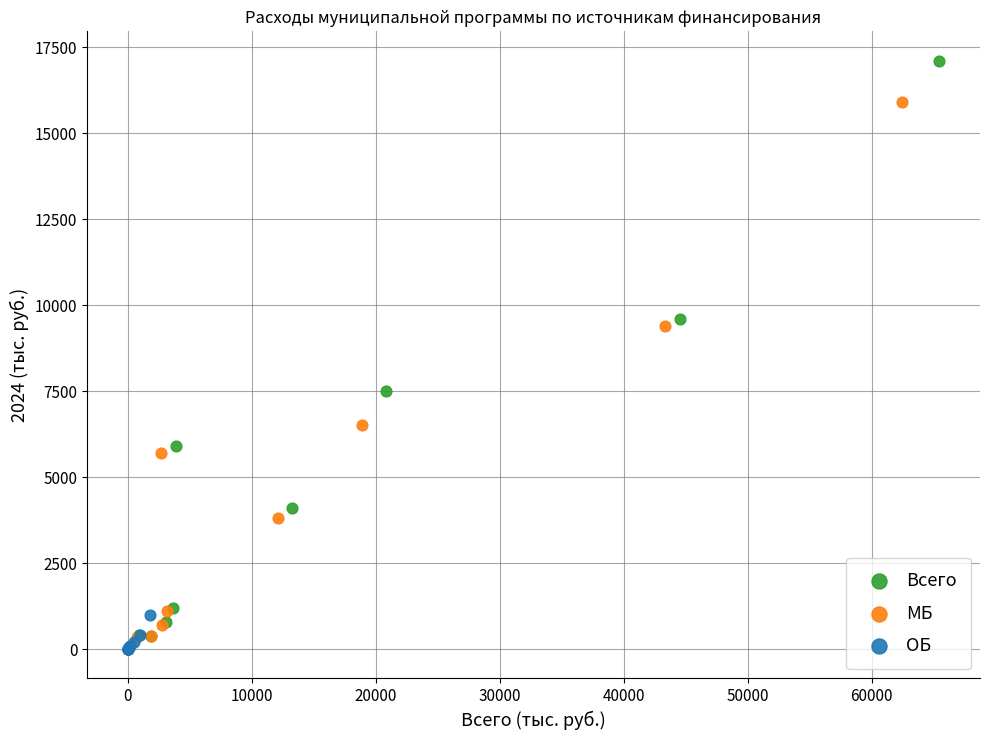

Which series has the widest spread of Y values?

Всего